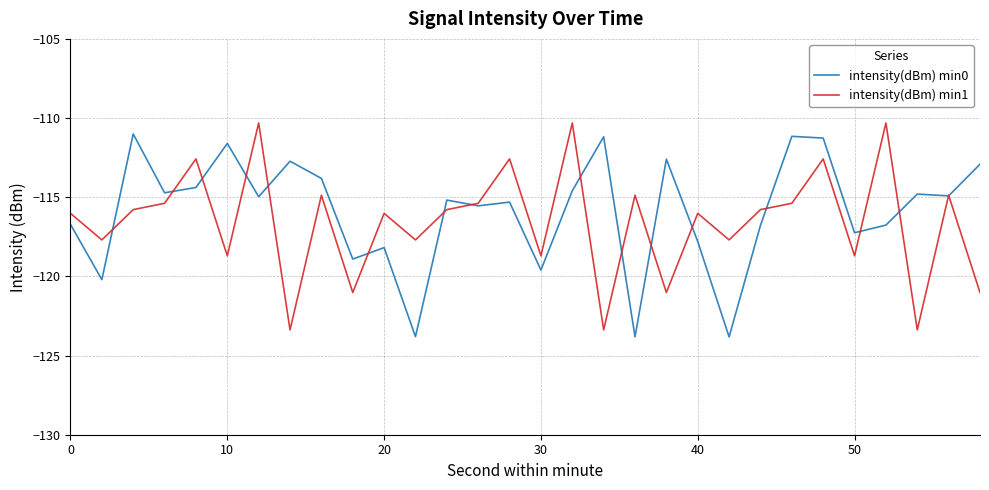

What are all the series names shown in the legend?

intensity(dBm) min0, intensity(dBm) min1